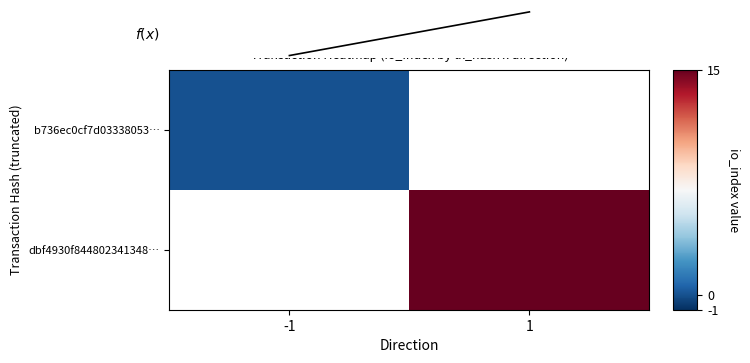

How many distinct data groups are displayed?

3